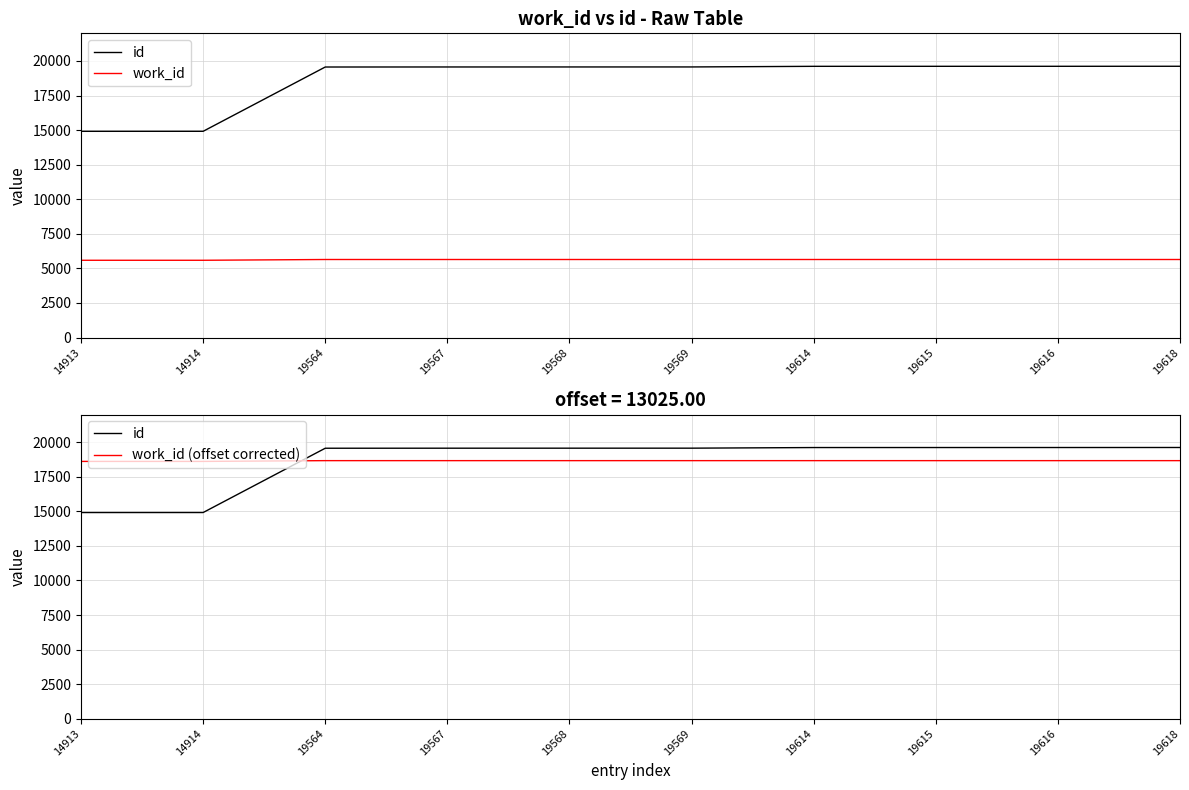

Which has a higher value, 19614 or 14913?

19614